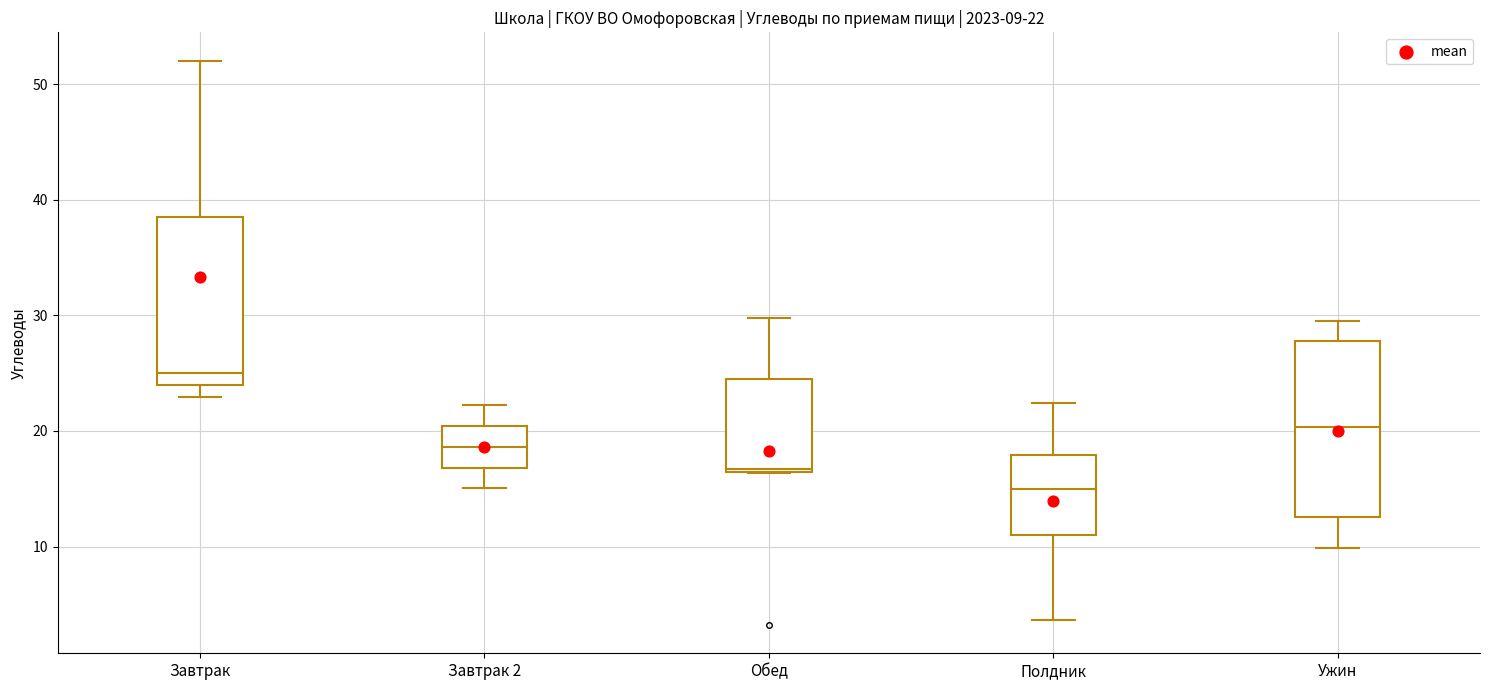

Which box's median line is the highest?

Завтрак